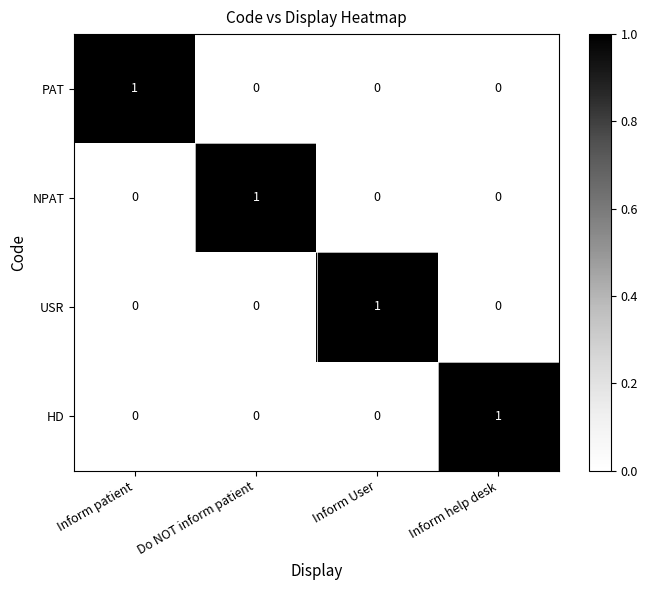

The PAT series shows 0 at Inform help desk. True or false?

True